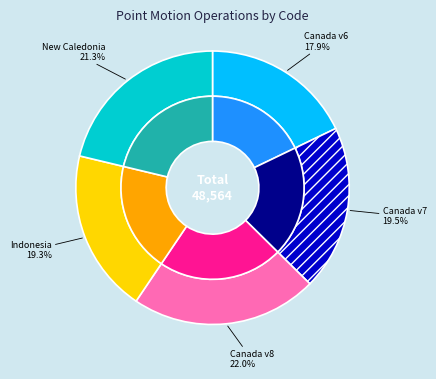

Is it true that New Caledonia velocity model 2015 is 21% of the pie?

True